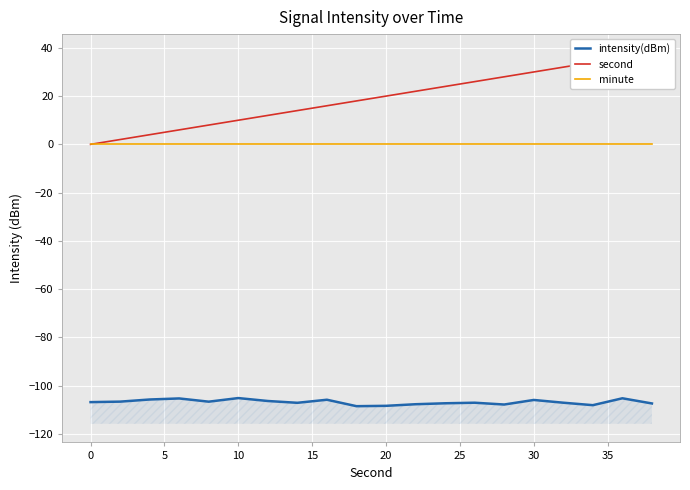

True or false: minute and intensity(dBm) cross at least once.

False